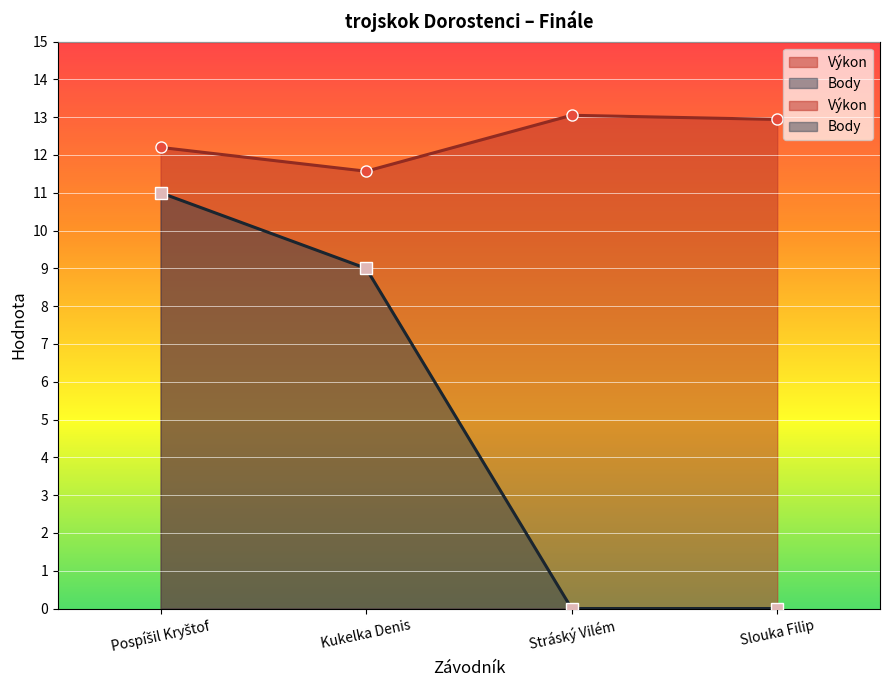

Which category has the highest value in the Body series?

Pospíšil Kryštof